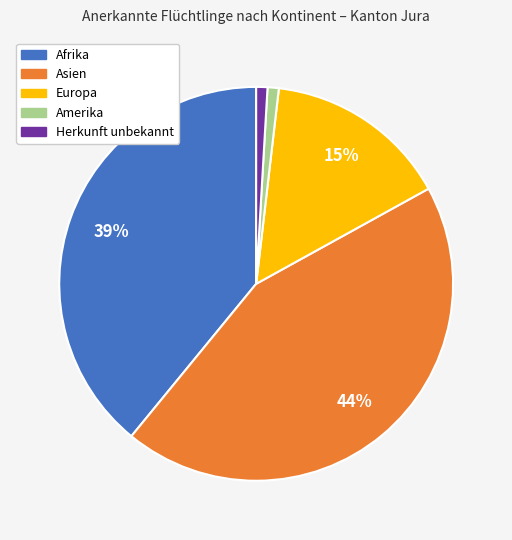

Is there a majority slice in this chart?

No